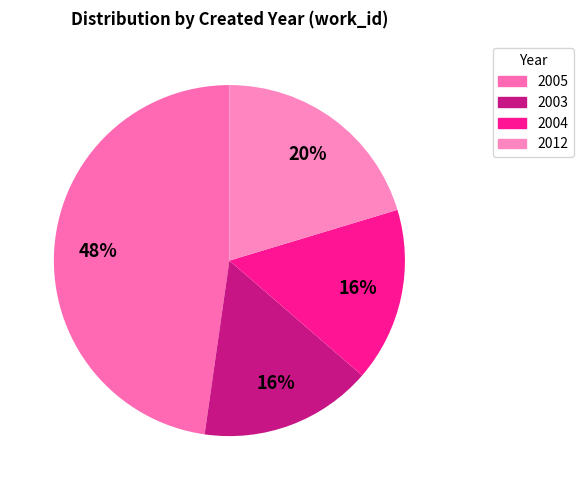

Count the number of slices in the pie.

4